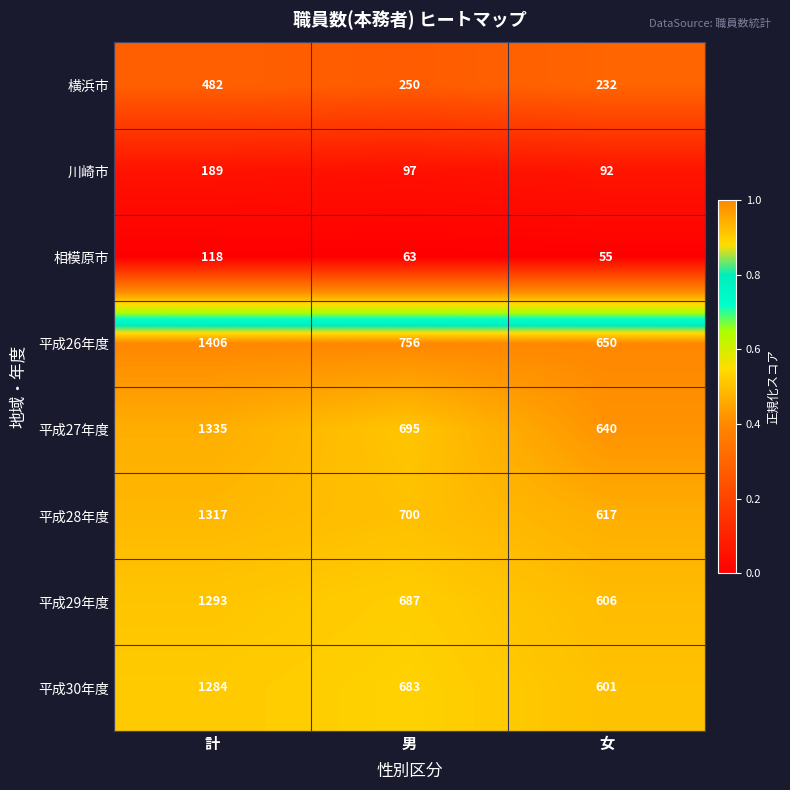

Which series changed the most between 計 and 女?

平成26年度